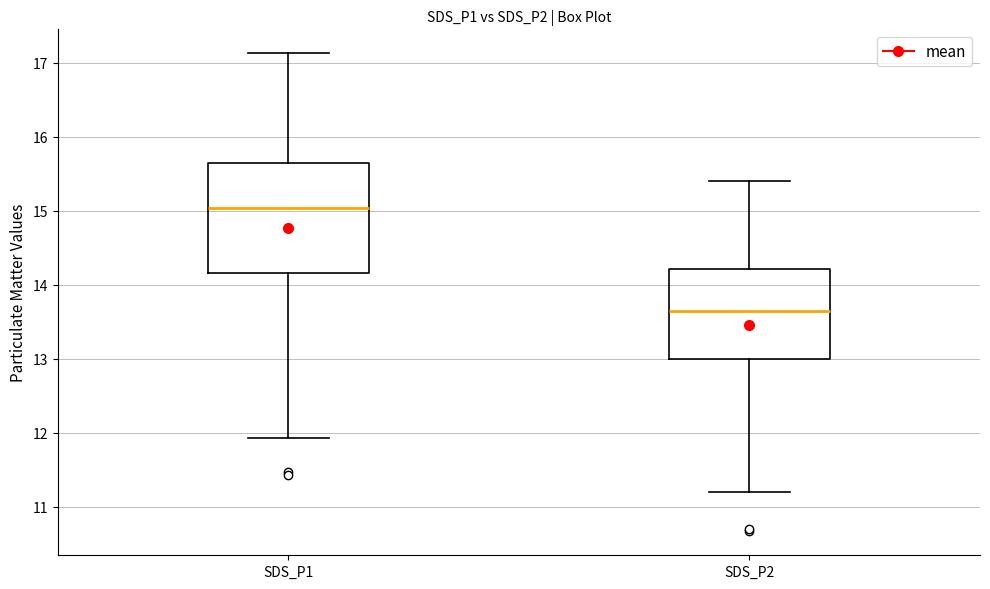

Reading left to right, transcribe this box plot: for each box, give where its median line is, the range the box spans, and where its two whiskers end, as read against the y-axis. The values are not printed on the chart, so give them approximately, as read against the axis.

SDS_P1: median 15.0, box 14.2 to 15.7, whiskers 11.9 to 17.1
SDS_P2: median 13.7, box 13.0 to 14.2, whiskers 11.2 to 15.4